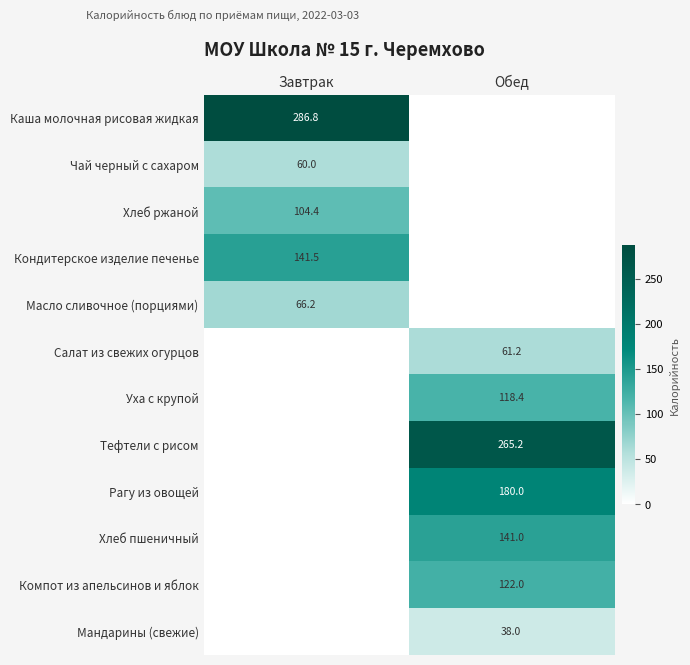

Is it true that Масло сливочное (порциями) equals 66.2 at Завтрак?

True